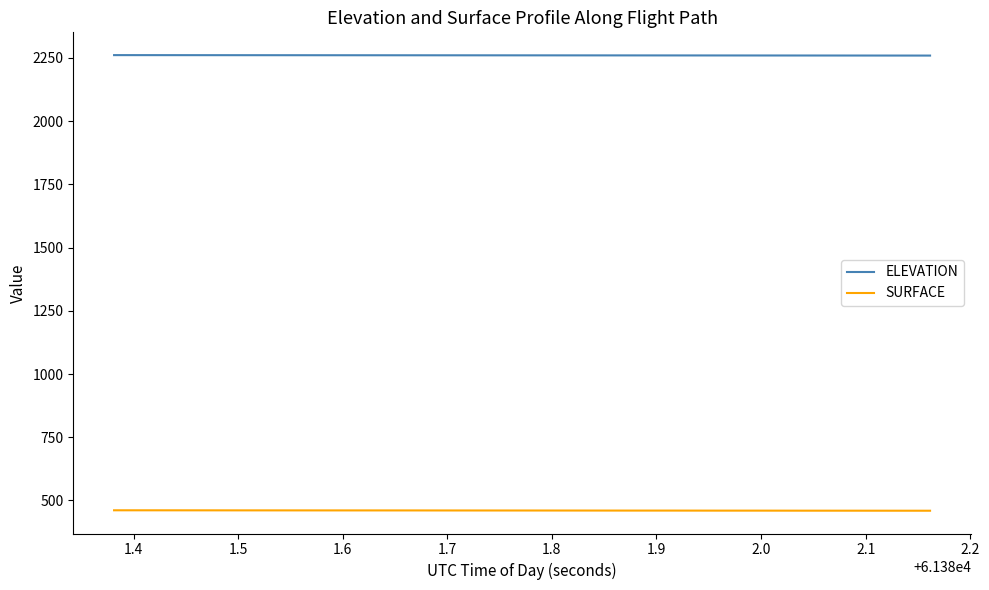

Which series has the largest total across all categories?

ELEVATION